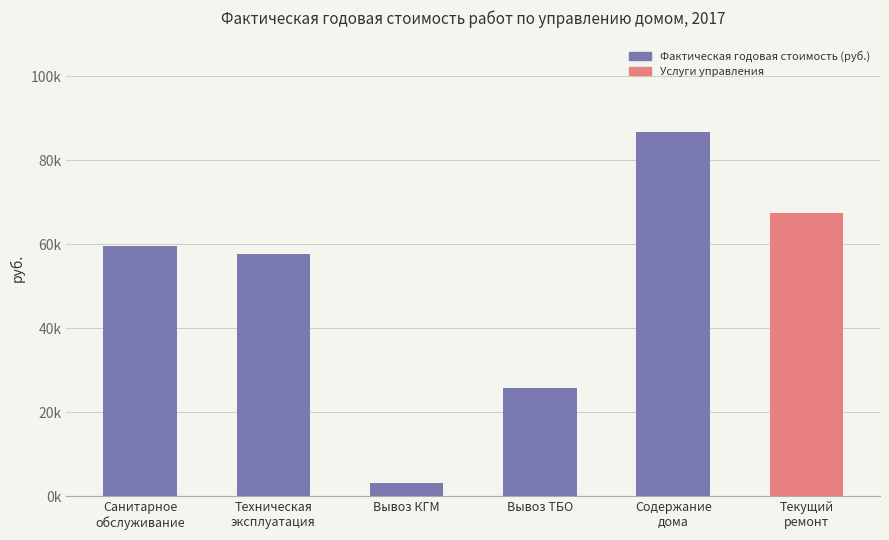

At which category does the chart reach its peak across all series?

Содержание
дома